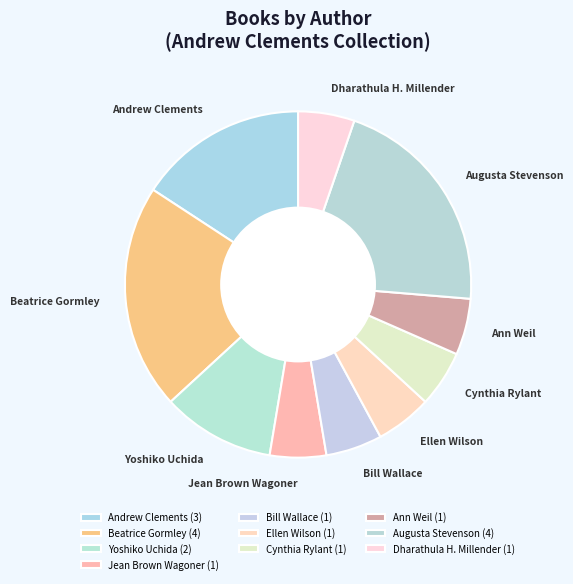

Is there a majority slice in this chart?

No